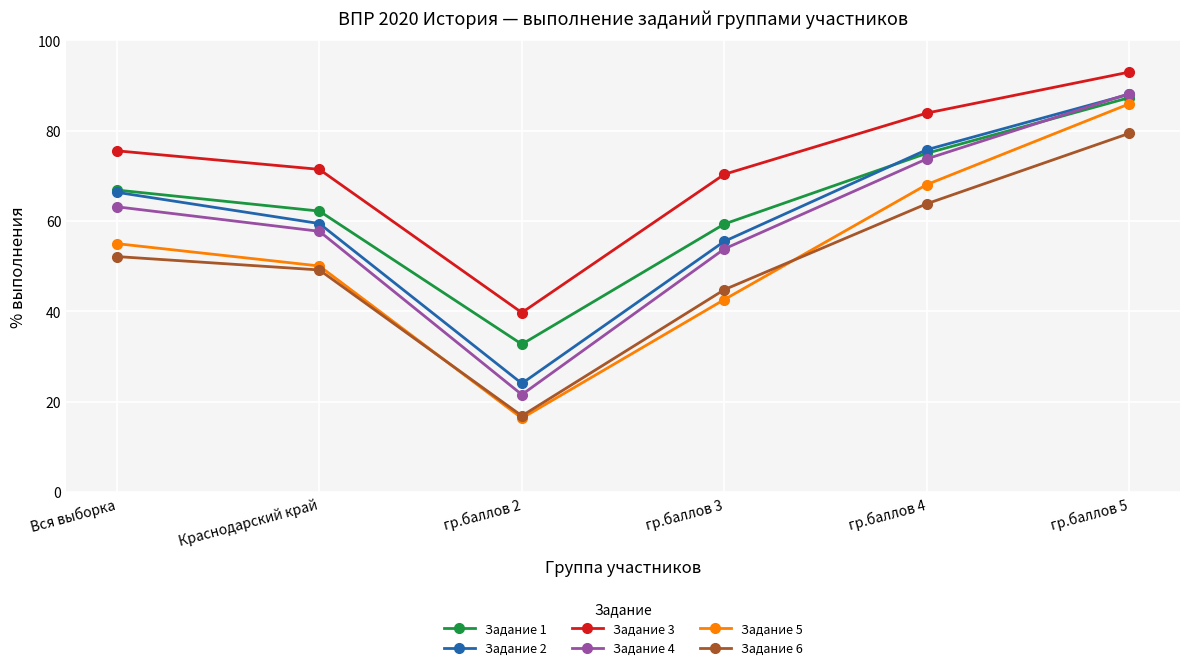

Is it true that Задание 2 equals 27.5 at гр.баллов 5?

False